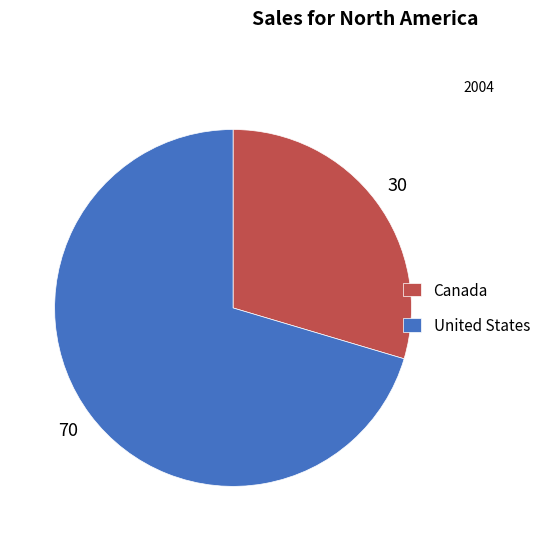

Is Canada the majority of the pie?

No